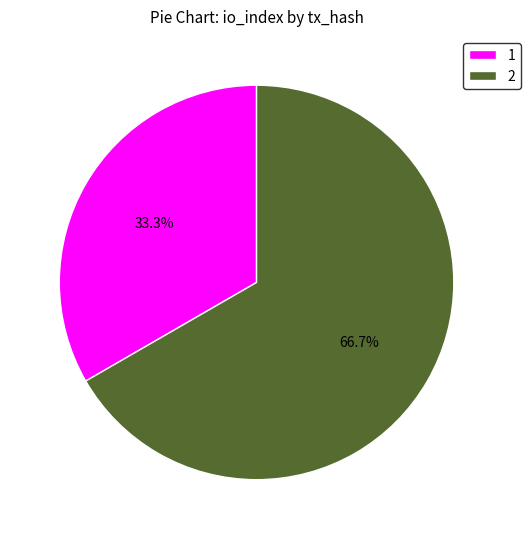

What is the smallest slice in the pie chart?

1